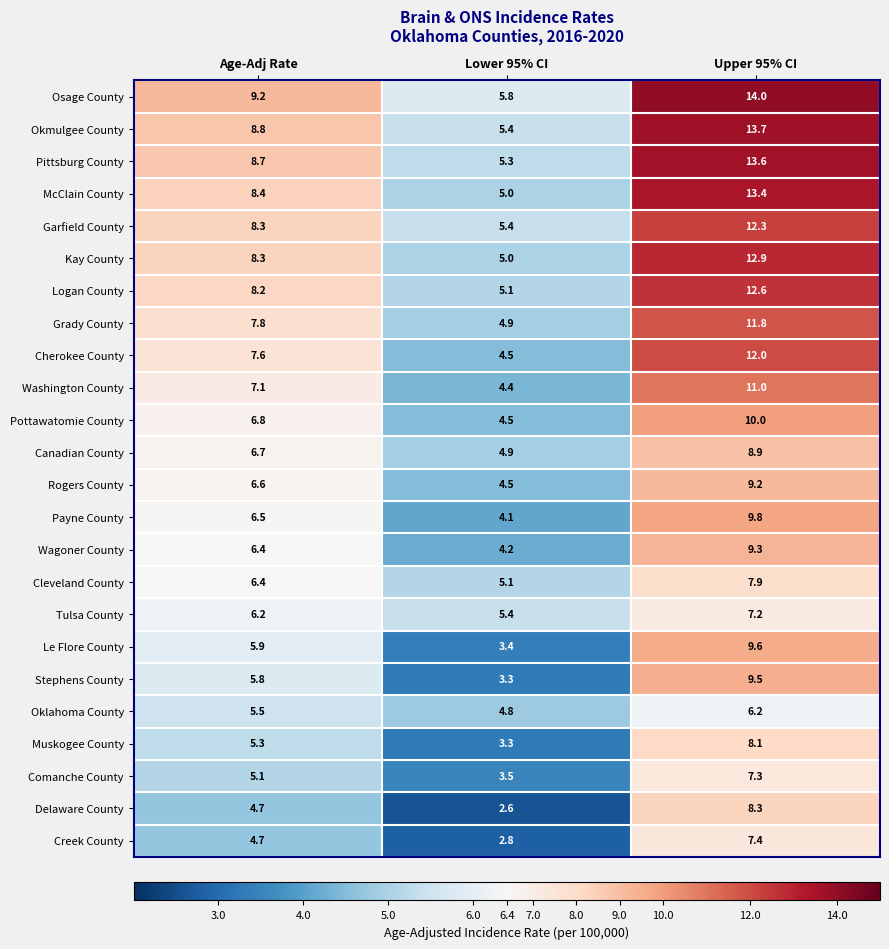

List the series in order of their peak value, highest first.

Osage County, Okmulgee County, Pittsburg County, McClain County, Kay County, Logan County, Garfield County, Cherokee County, Grady County, Washington County, Pottawatomie County, Payne County, Le Flore County, Stephens County, Wagoner County, Rogers County, Canadian County, Delaware County, Muskogee County, Cleveland County, Creek County, Comanche County, Tulsa County, Oklahoma County